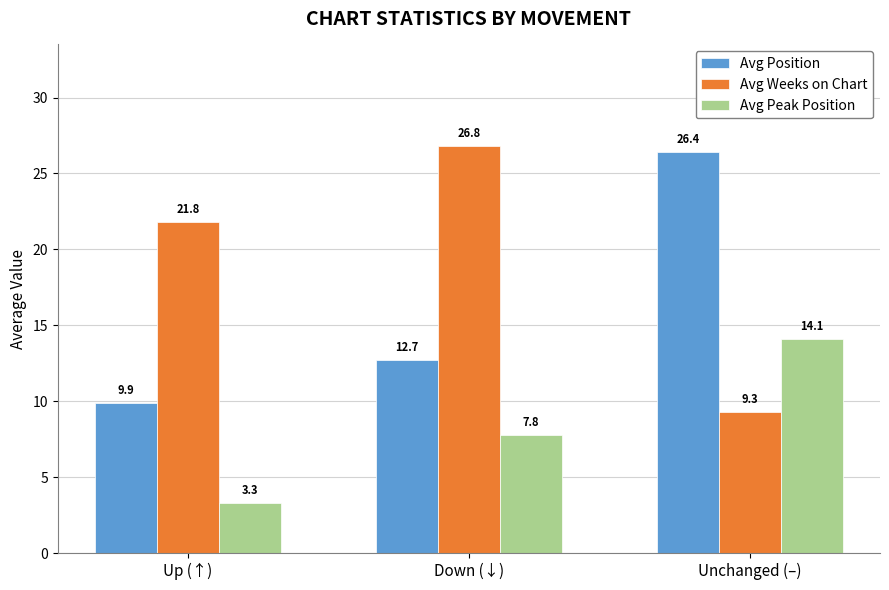

At which label does Avg Weeks on Chart first exceed 21?

Up (↑)